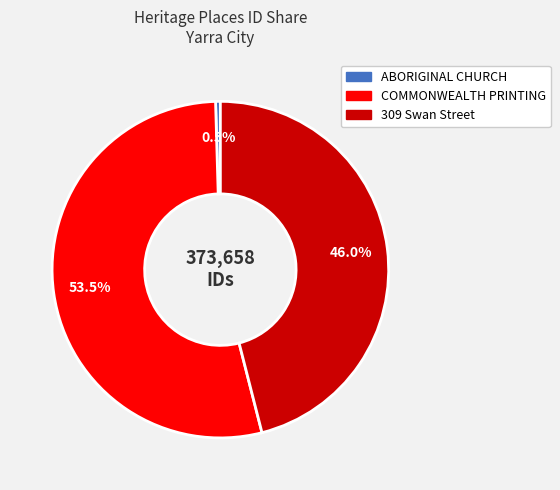

How many segments does this pie chart have?

3